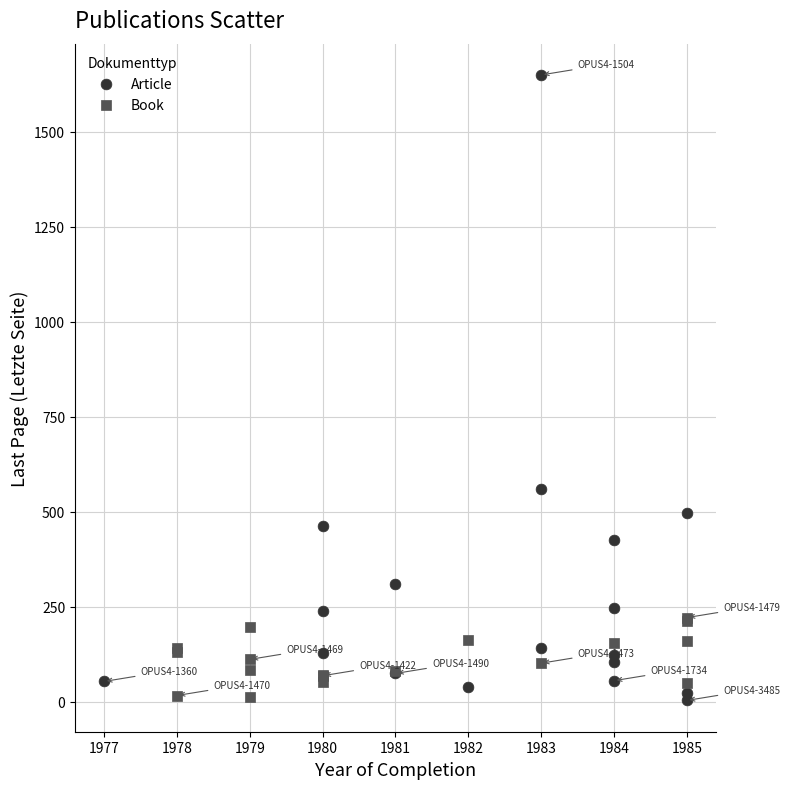

Which series contains the highest Y value?

Article